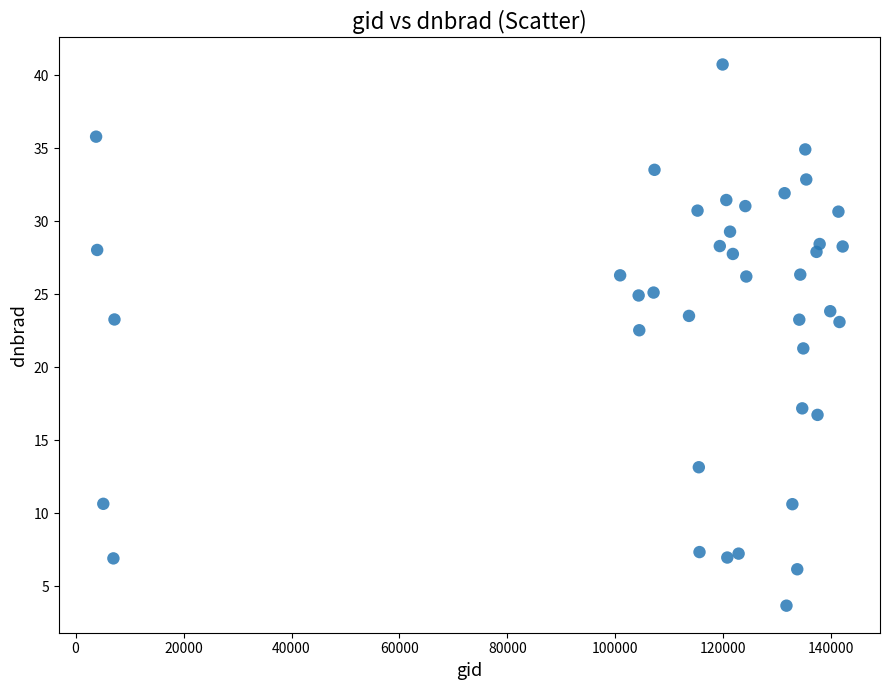

What is the range of X values (max minus min)?

138319.0